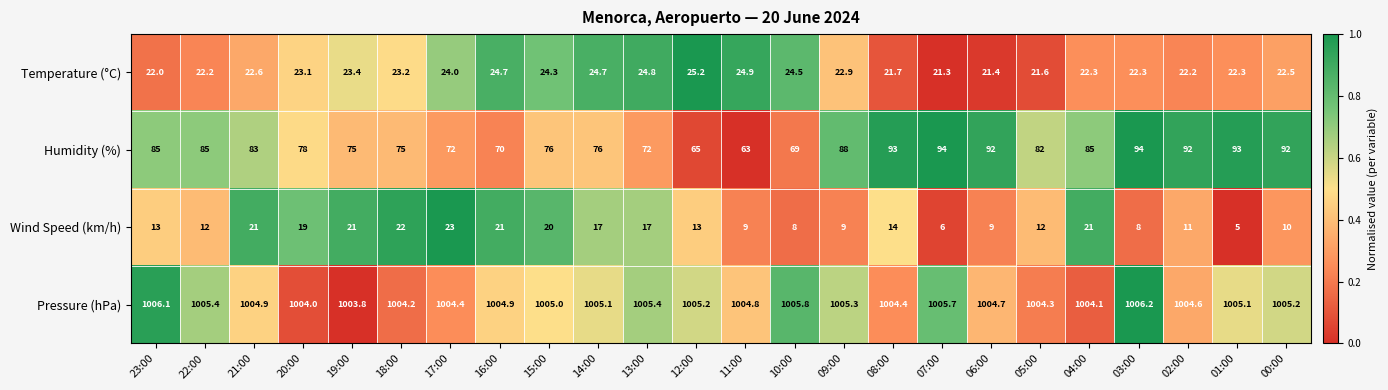

Which category has the highest value across all series?

03:00